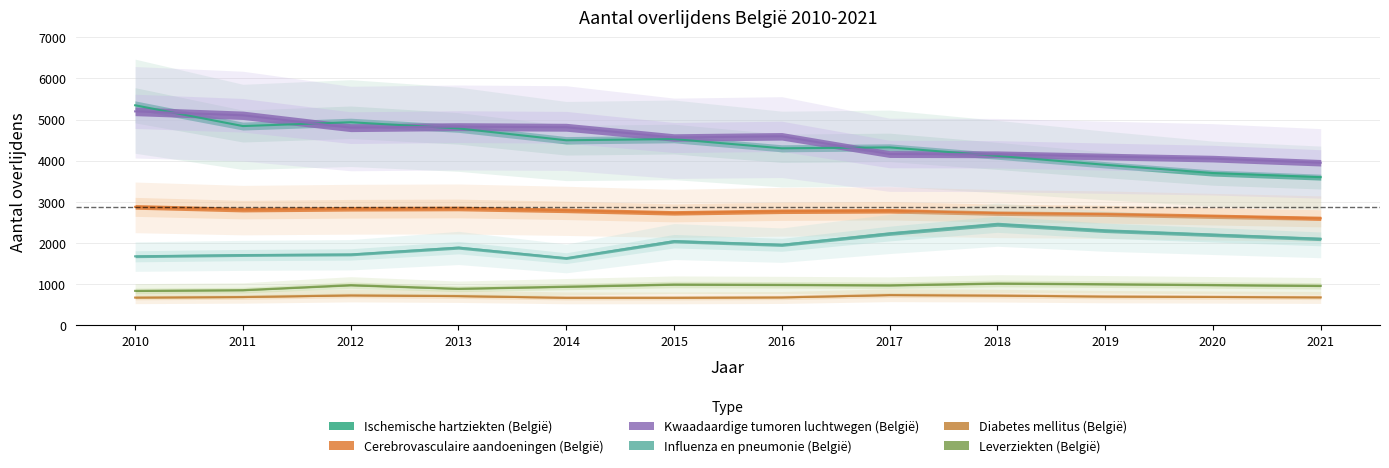

Is the value of Ischemische hartziekten (België) at 2019 greater than the value of Diabetes mellitus (België) at 2014?

Yes